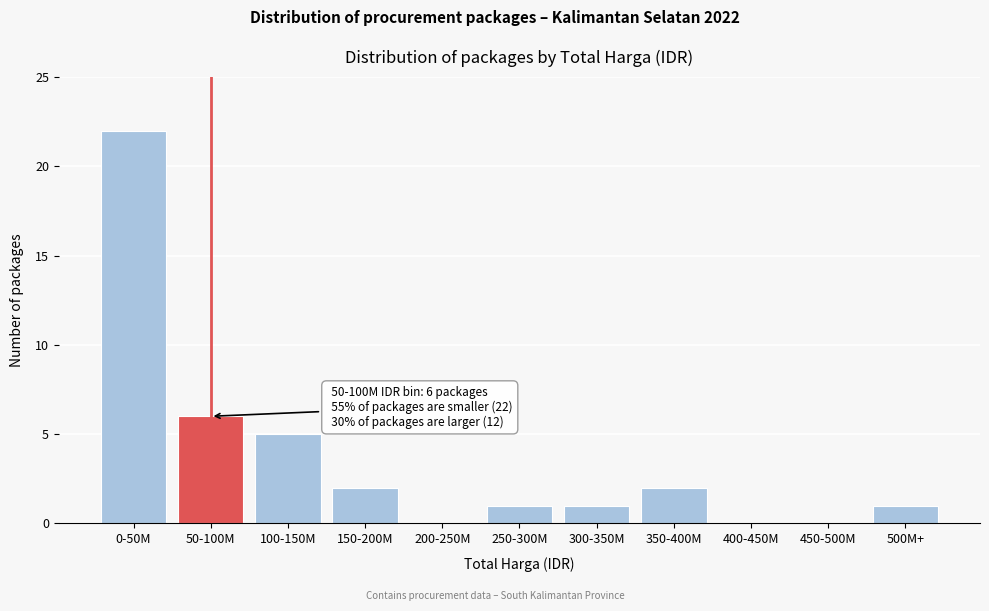

Reading right to left, extract all data points from this chart.

500M+=1	450-500M=0	400-450M=0	350-400M=2	300-350M=1	250-300M=1	200-250M=0	150-200M=2	100-150M=5	50-100M=6	0-50M=22